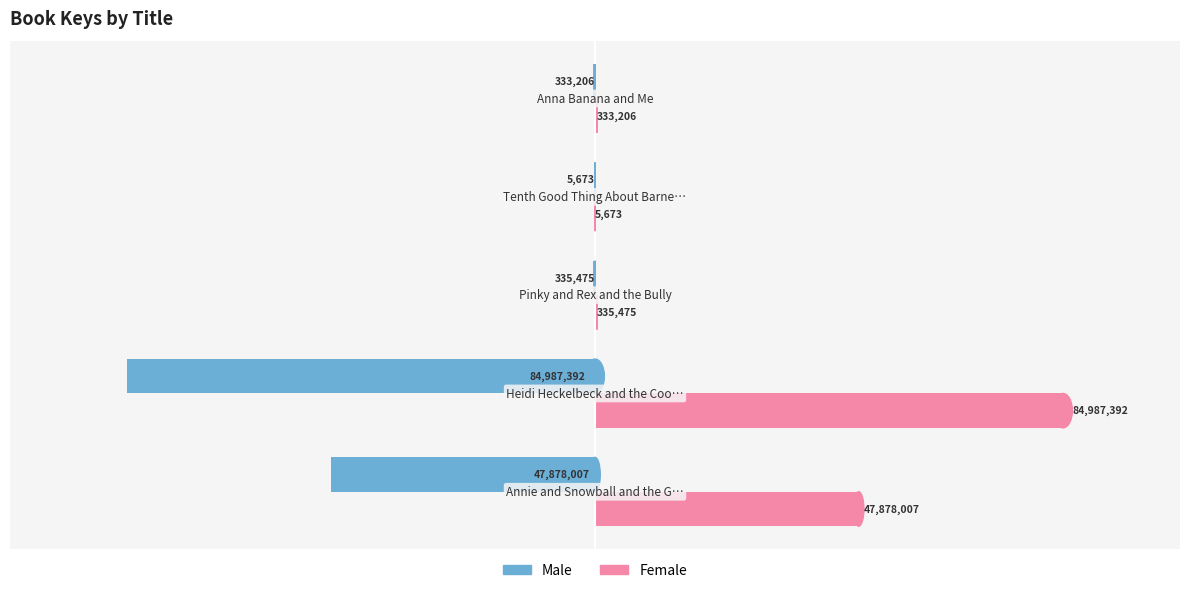

What is the highest value of the Male series?

-5673